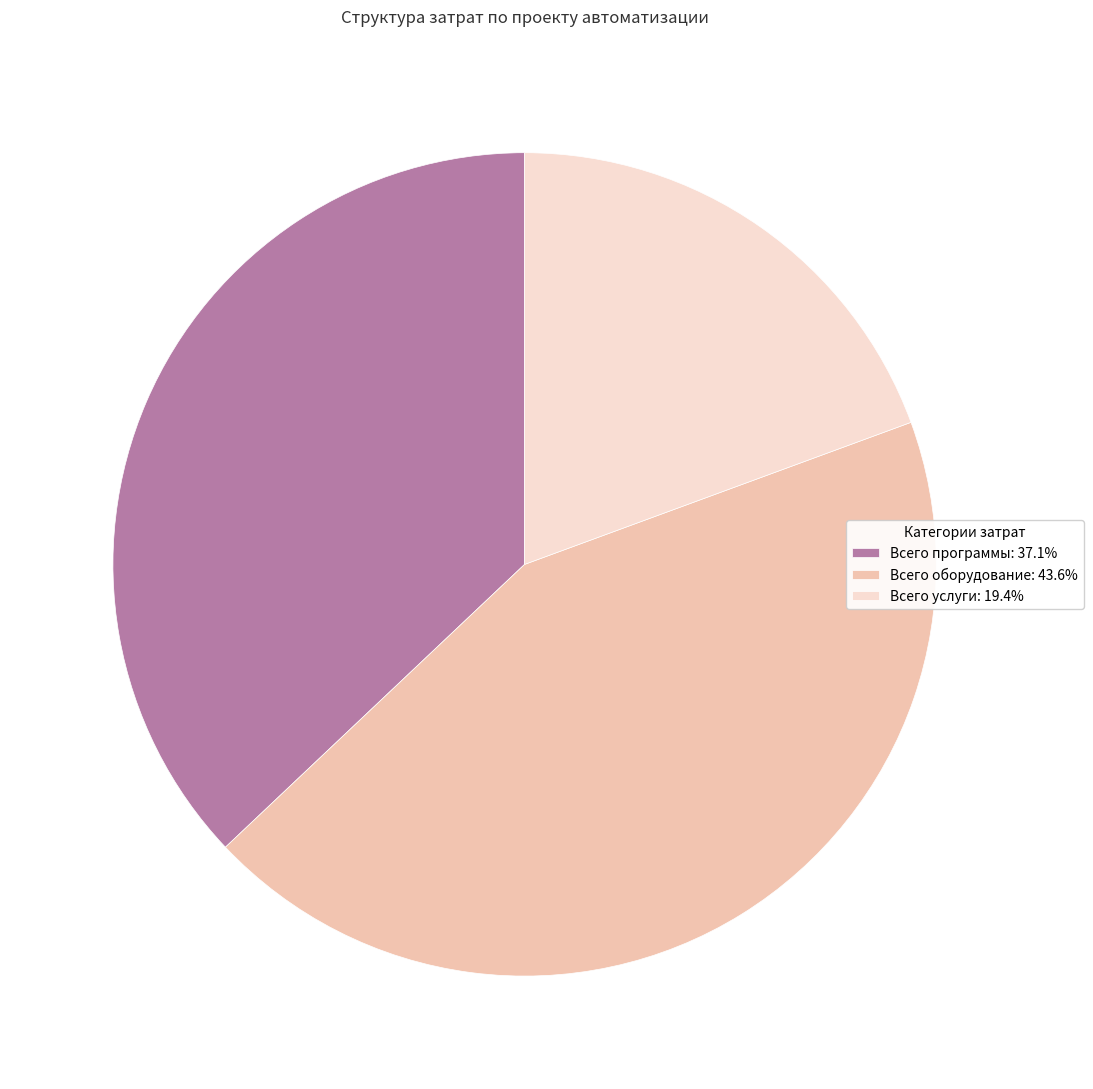

Does Всего программы represent more than half of the total?

No